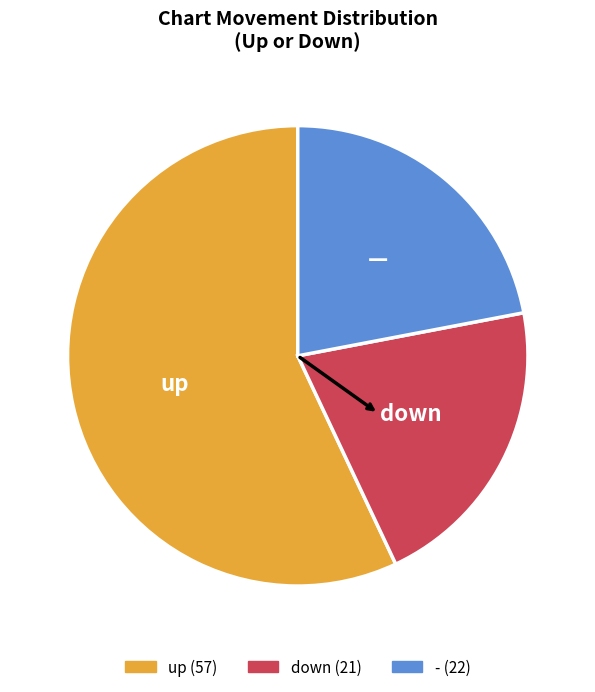

Which category has the biggest portion of the pie?

up